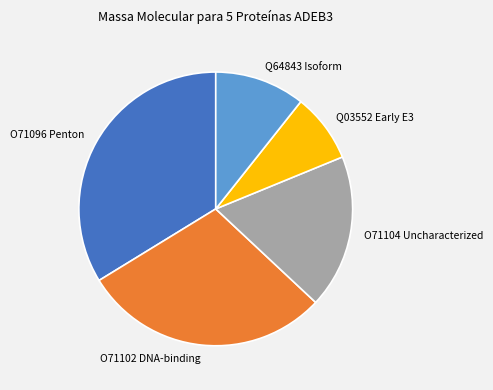

Is there a majority slice in this chart?

No